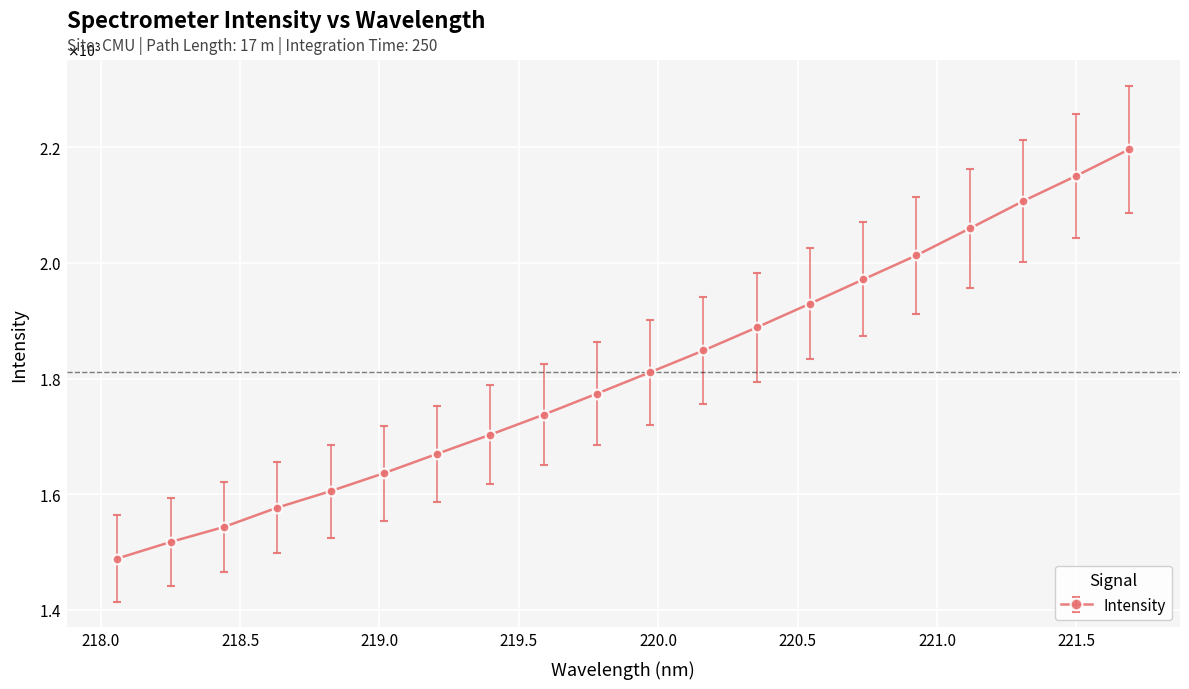

Reading left to right, extract all data points from this chart.

1488.9	1517.5	1543.4	1576.8	1605.4	1636.4	1669.9	1703.1	1737.6	1774.0	1811.0	1848.6	1888.5	1929.6	1971.5	2013.2	2059.7	2106.8	2150.7	2196.7